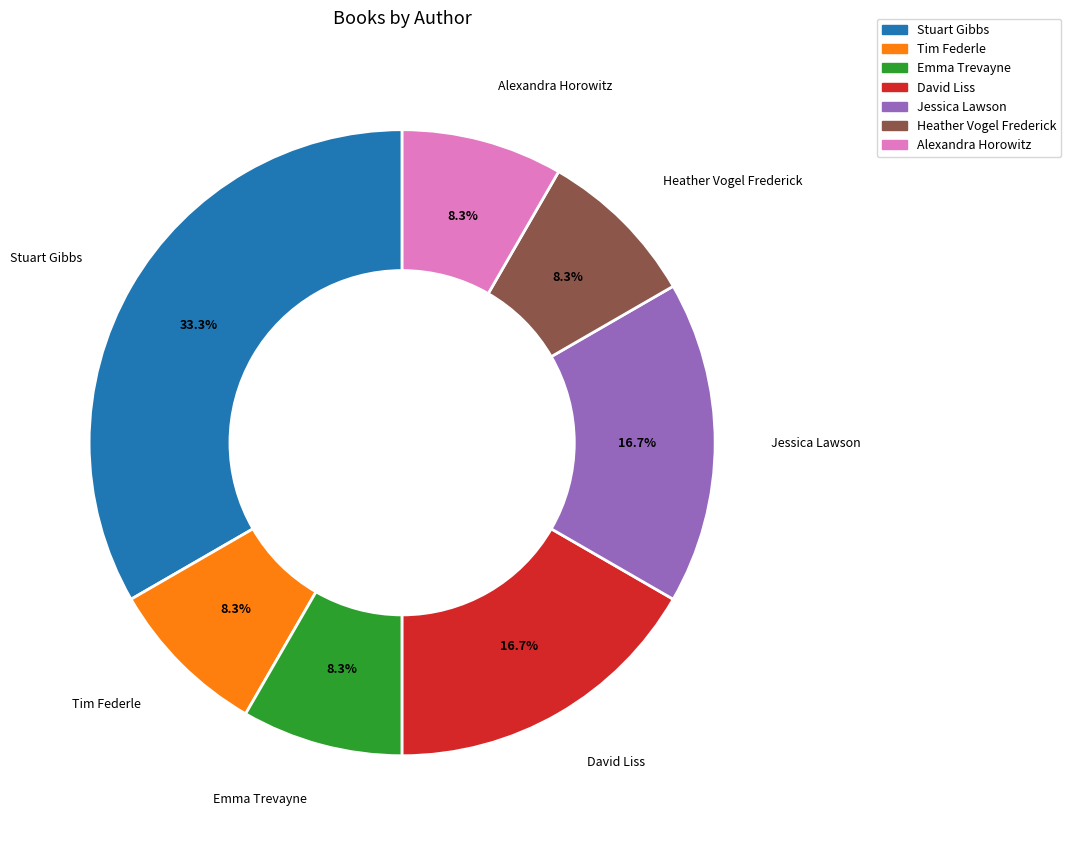

Is there any slice that represents more than half of the pie?

No